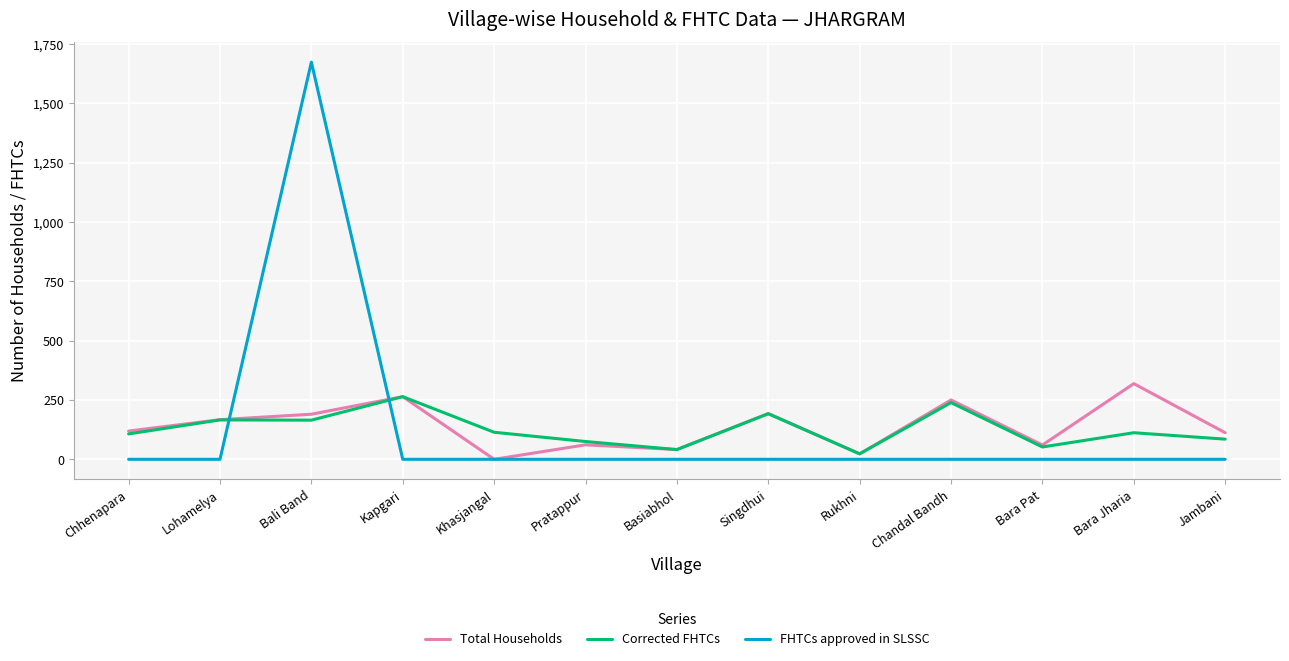

What is the difference between the highest and lowest values at Bara Pat?

60